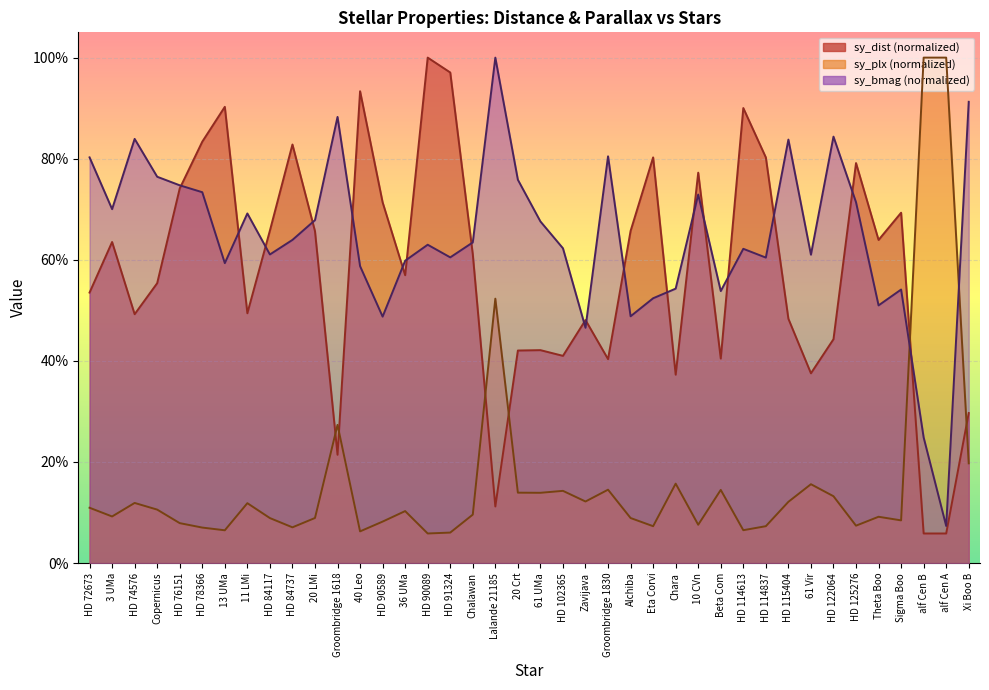

Between HD 91324 and Lalande 21185, which series saw the biggest shift?

sy_dist